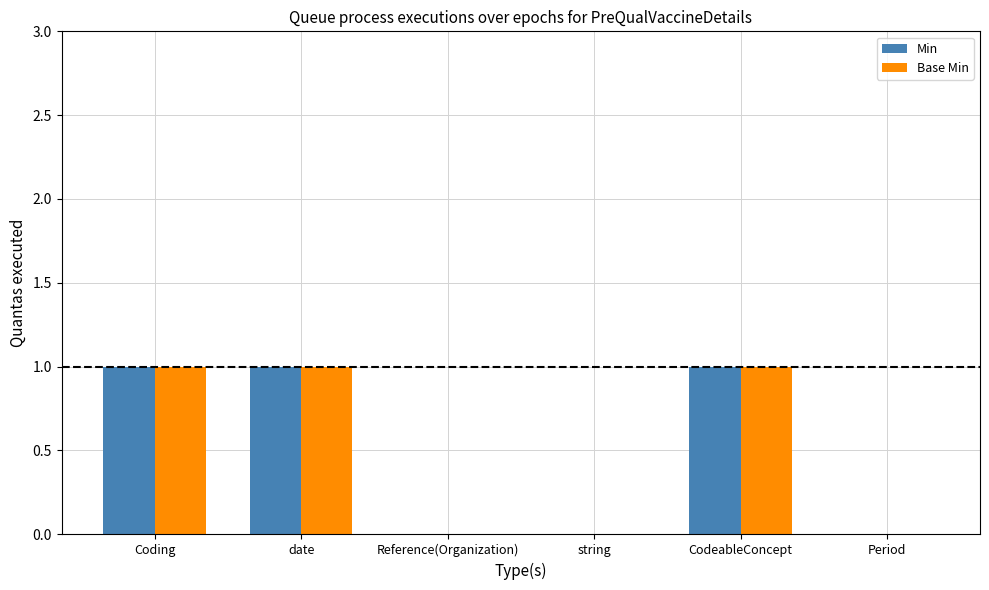

Reading left to right, transcribe all the data shown in this chart.

Min: Coding=1	date=1	Reference(Organization)=0	string=0	CodeableConcept=1	Period=0
Base Min: Coding=1	date=1	Reference(Organization)=0	string=0	CodeableConcept=1	Period=0